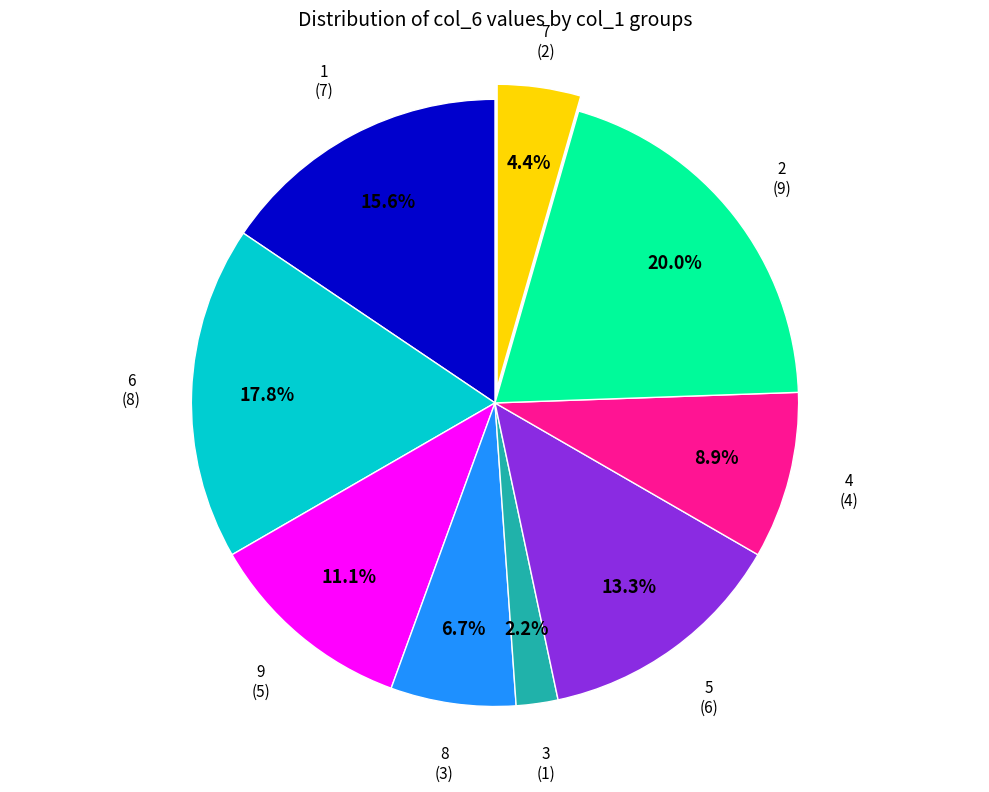

Count the number of slices in the pie.

9